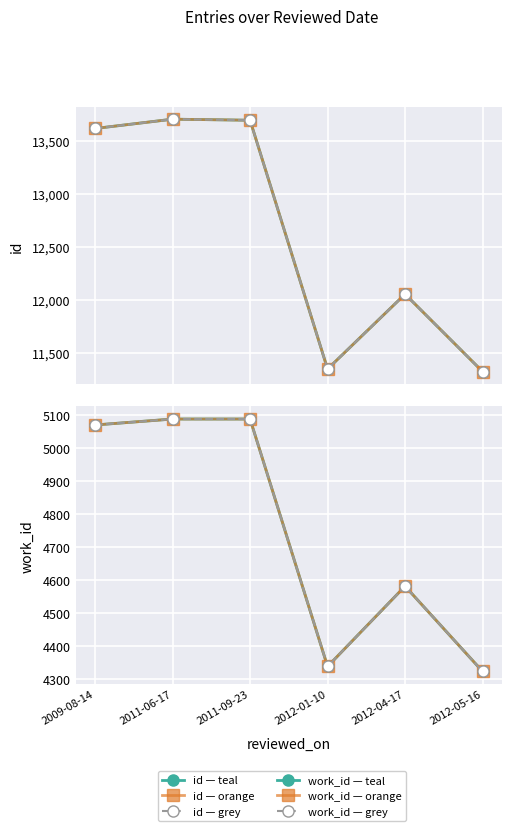

Which series has the largest range (max minus min)?

id (teal)